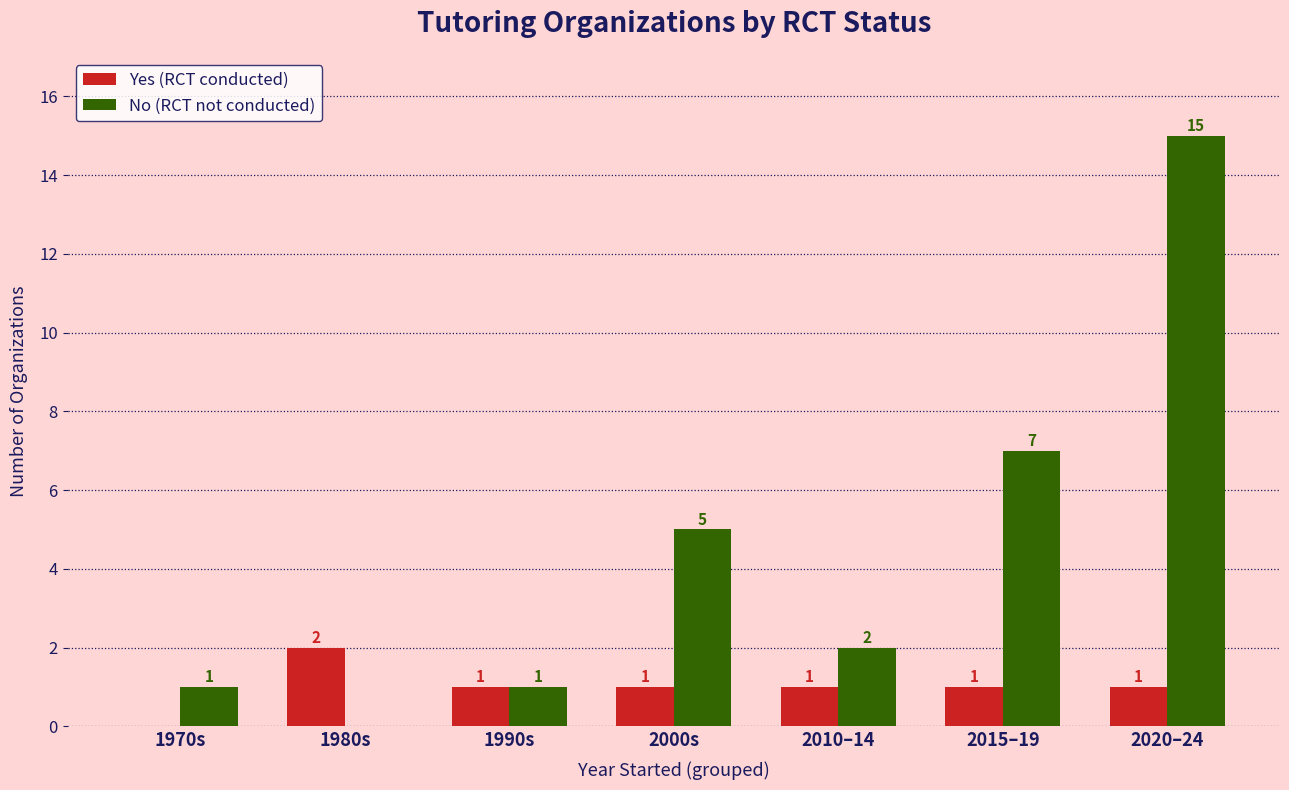

Are the bars grouped side by side (vs. stacked)?

Yes